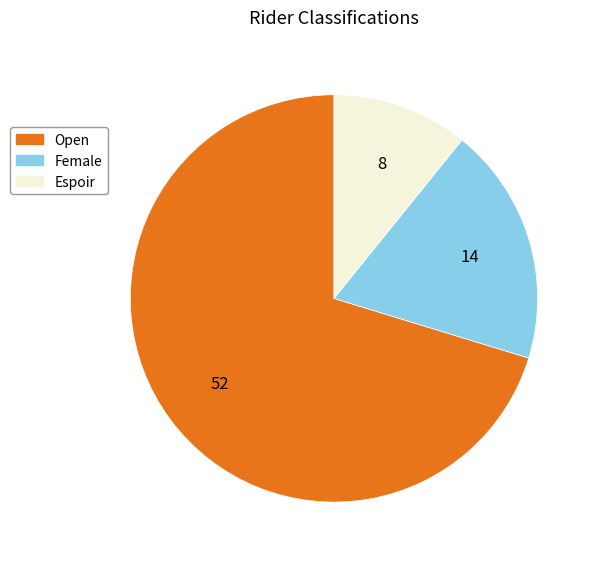

Which has a higher value, Female or Open?

Open